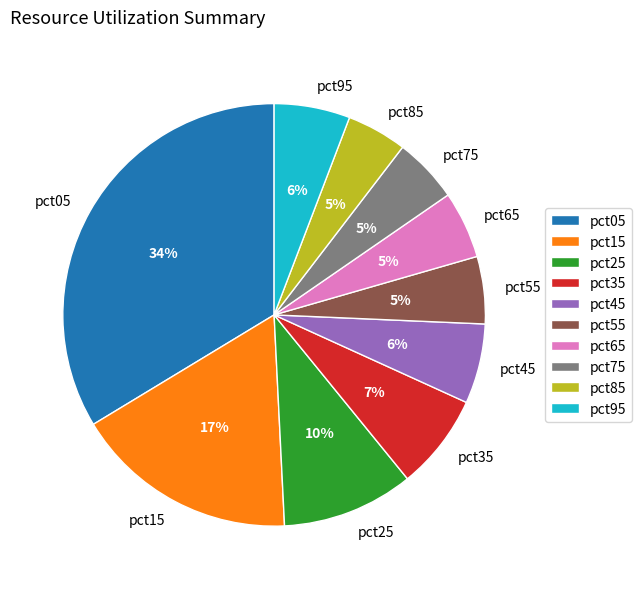

What is the largest slice in the pie chart?

pct05